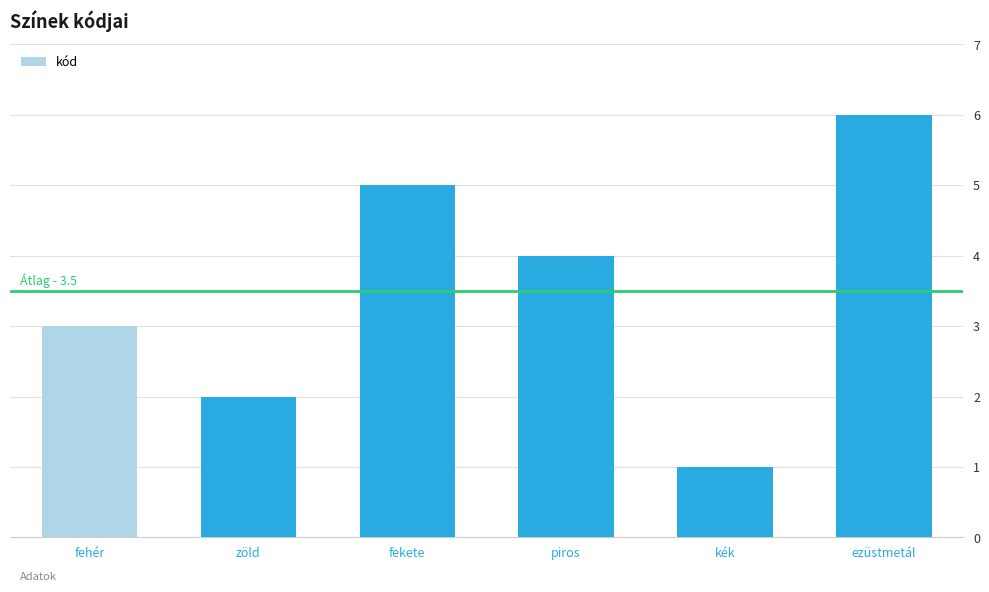

How many bars are there in total?

6